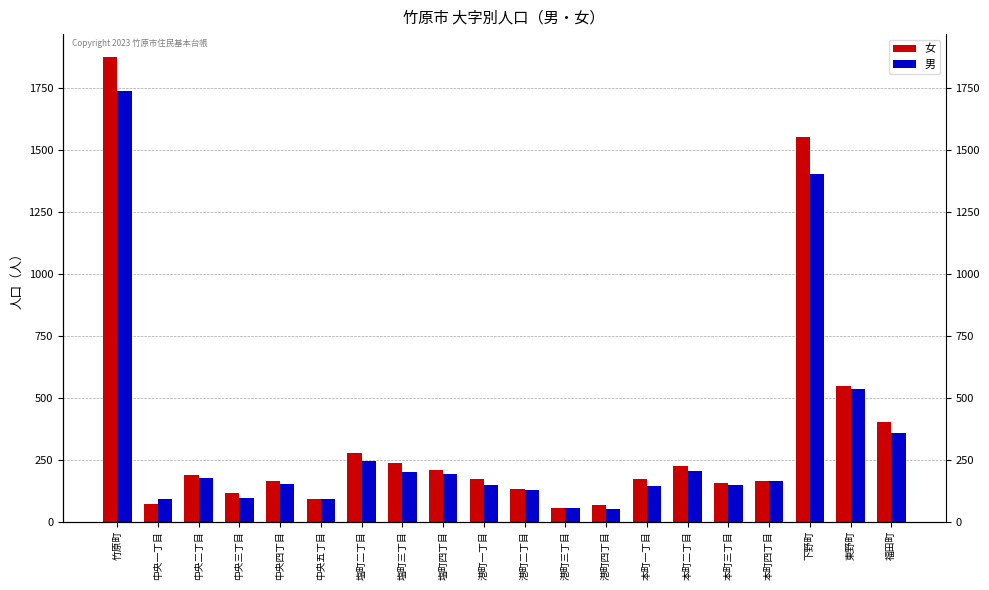

What is the difference between the 男 values at 本町二丁目 and 中央四丁目?

52